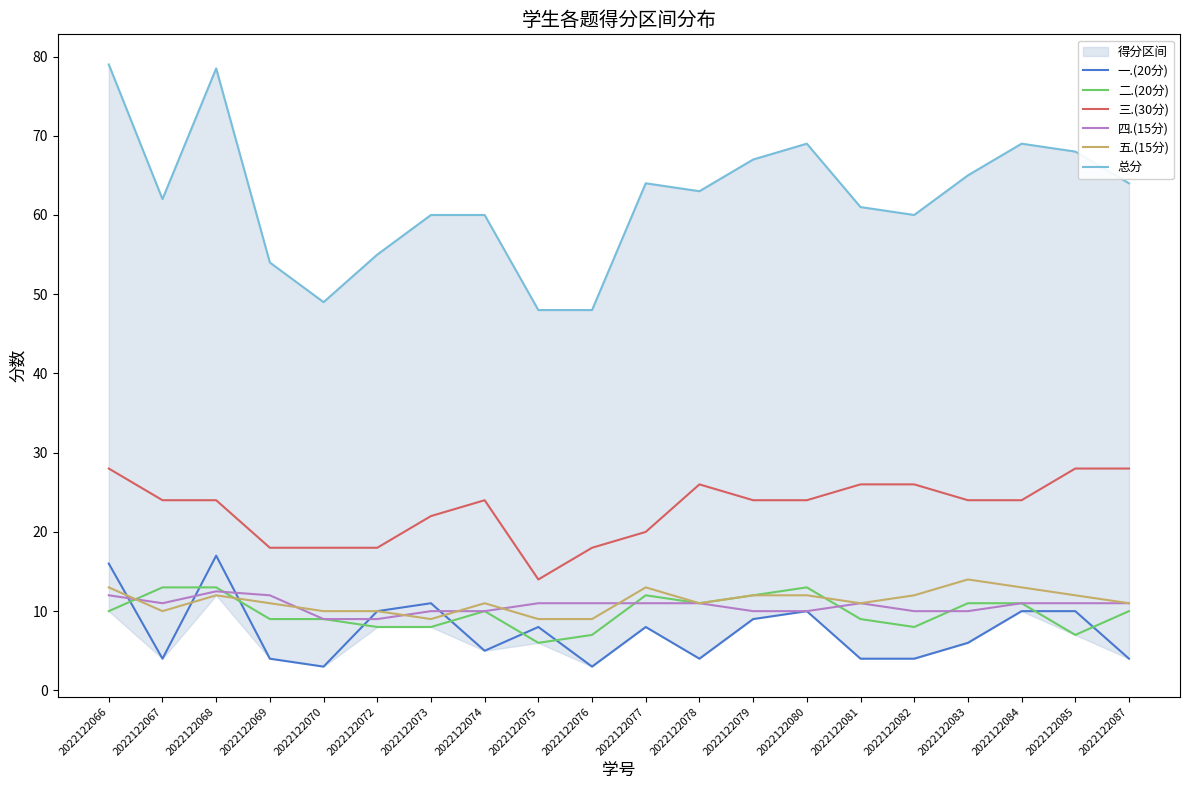

Between 2022122079 and 2022122083, which series saw the biggest shift?

一.(20分)